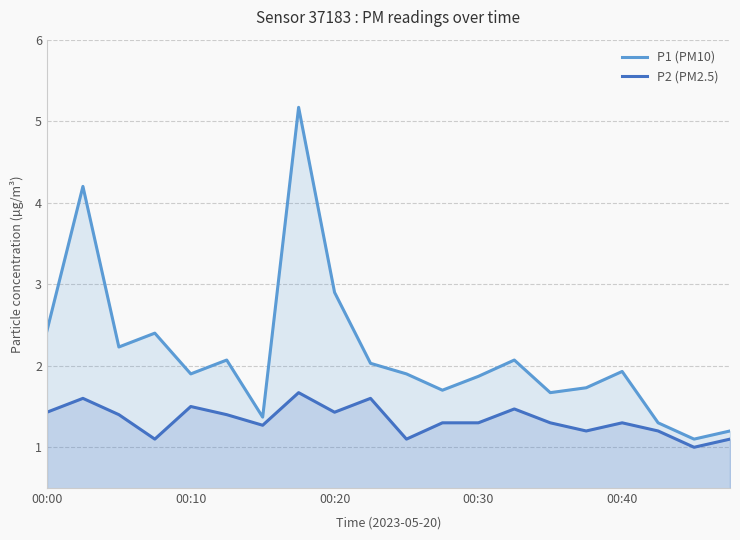

What is the minimum value shown in the chart?

1.0